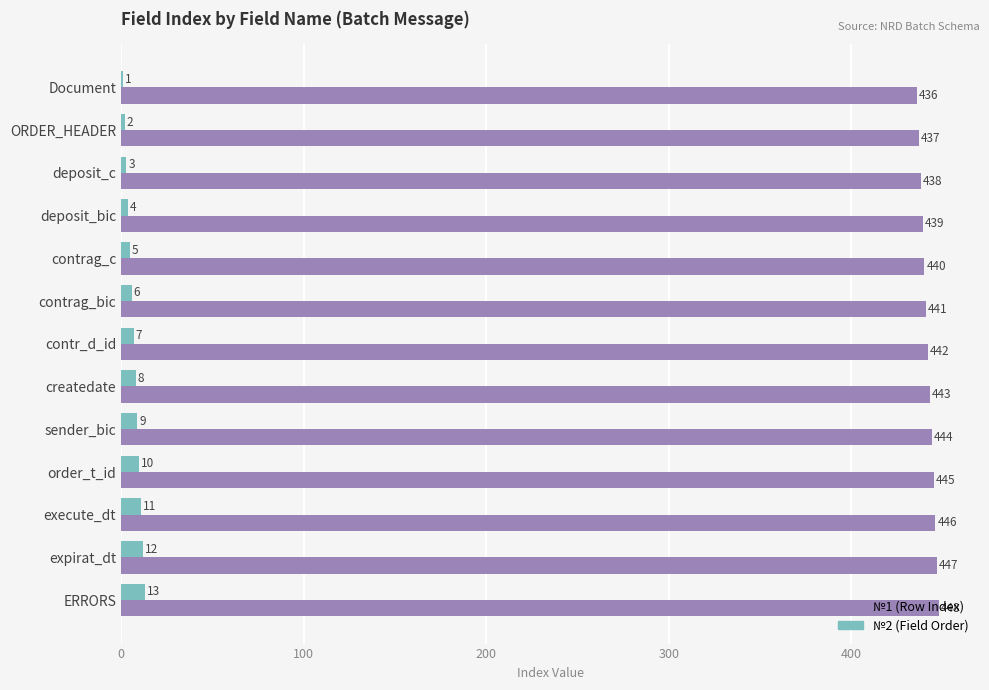

At which category does the chart reach its peak across all series?

ERRORS